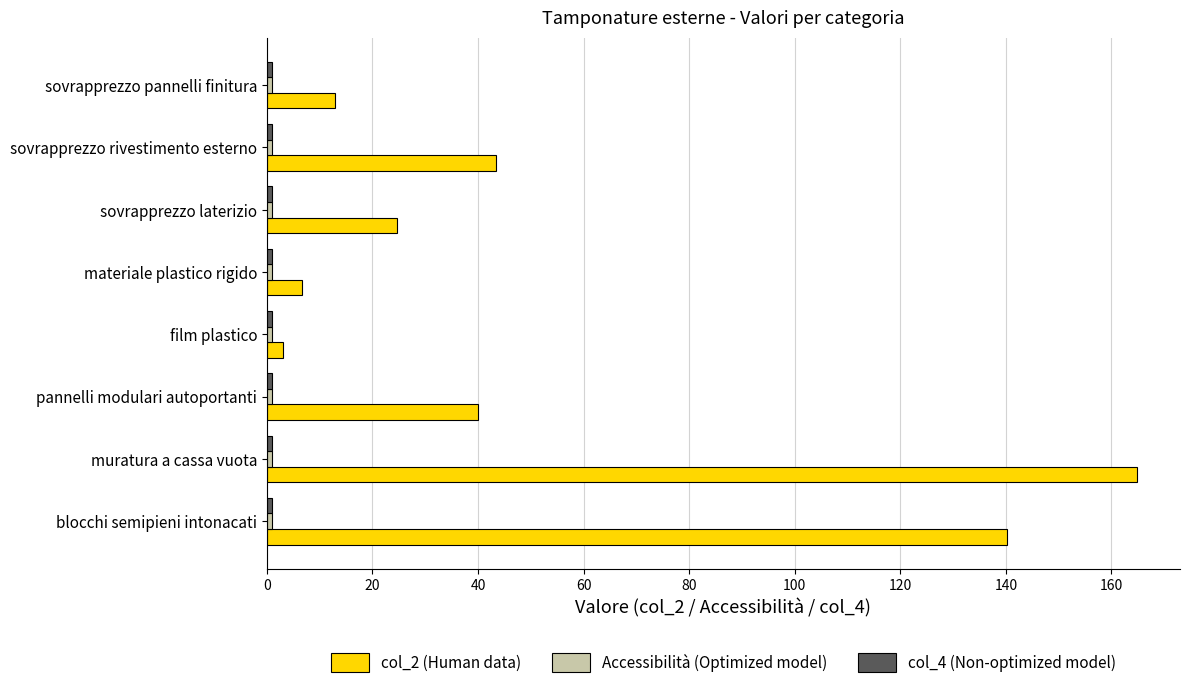

At which category is the sum across all series the highest?

muratura a cassa vuota